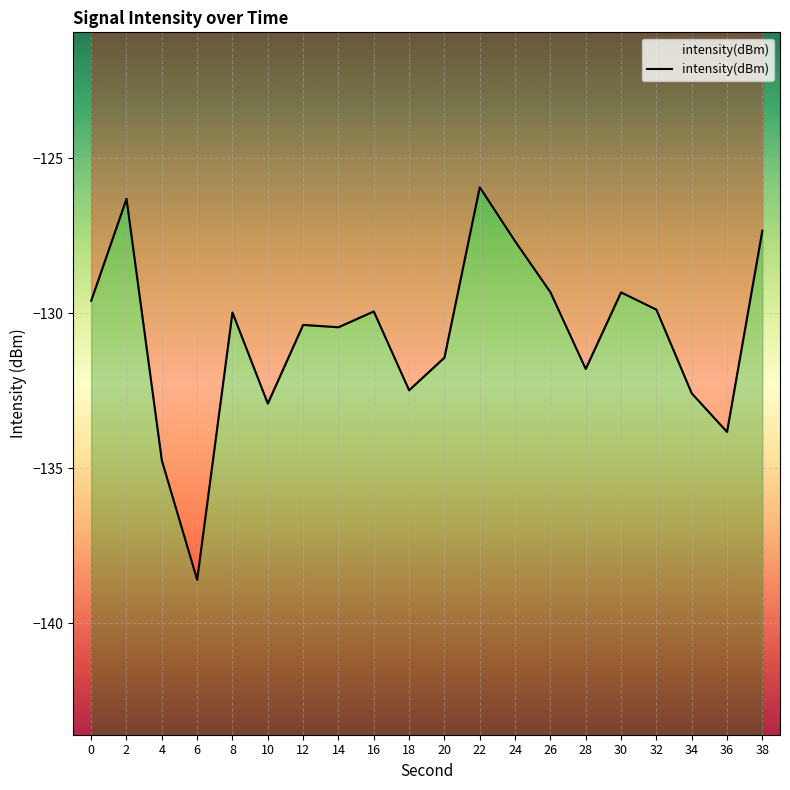

The value at 18 is -132.5. True or false?

True